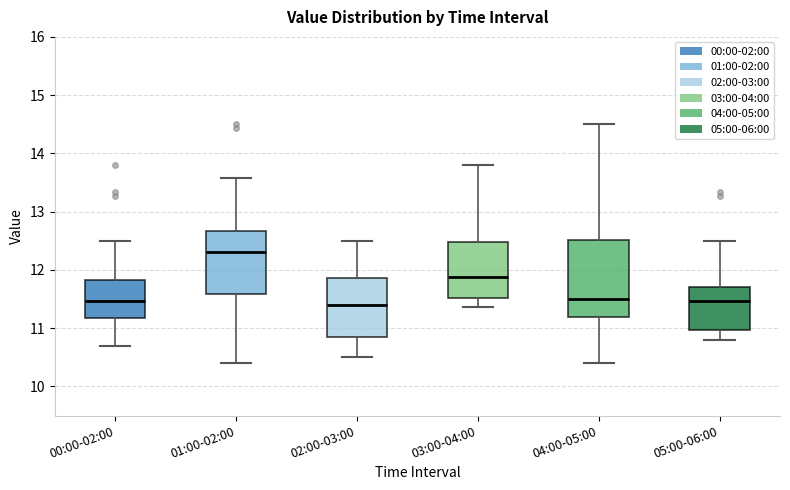

Where does the upper whisker of the box for 01:00-02:00 end on the y-axis? The values are not printed on the chart, so give them approximately, as read against the axis.

13.6